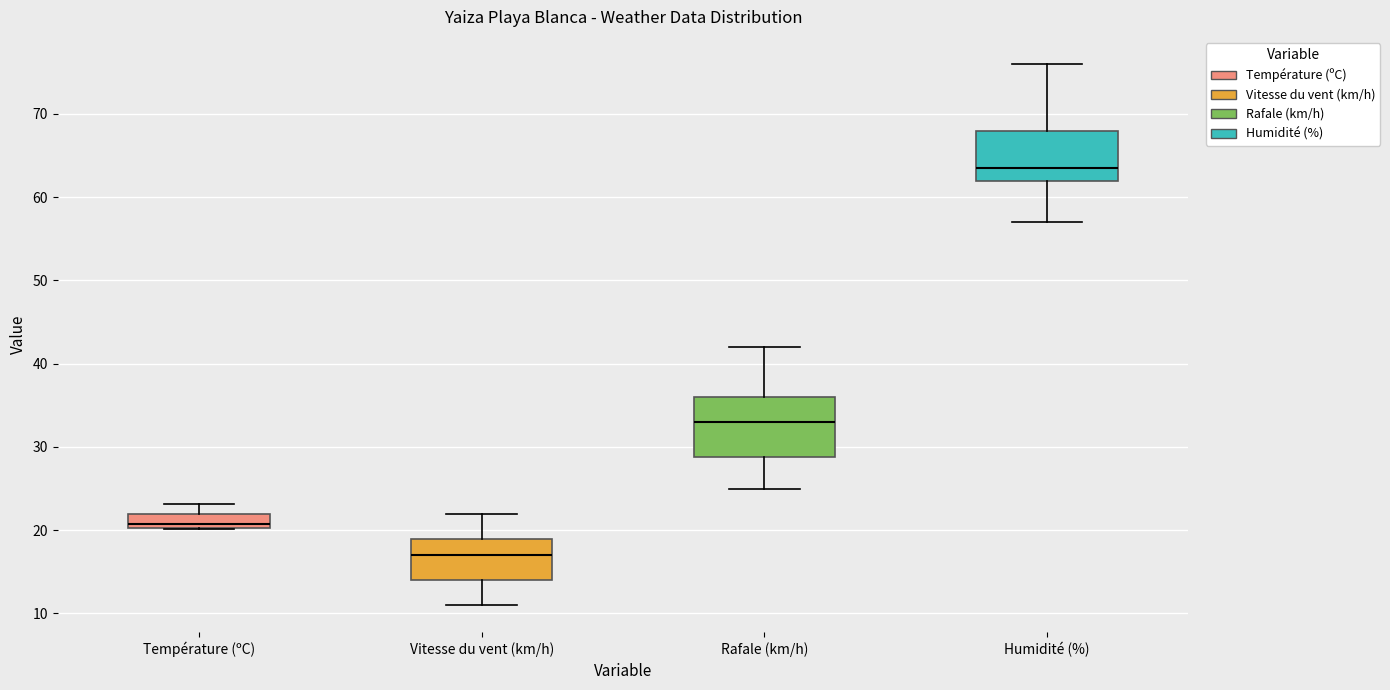

Comparing the boxes themselves (not the whiskers), which one is the tallest?

Rafale (km/h)